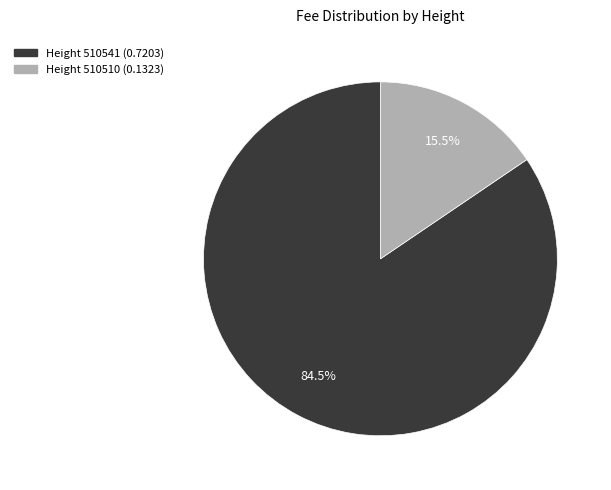

Is there a majority slice in this chart?

Yes